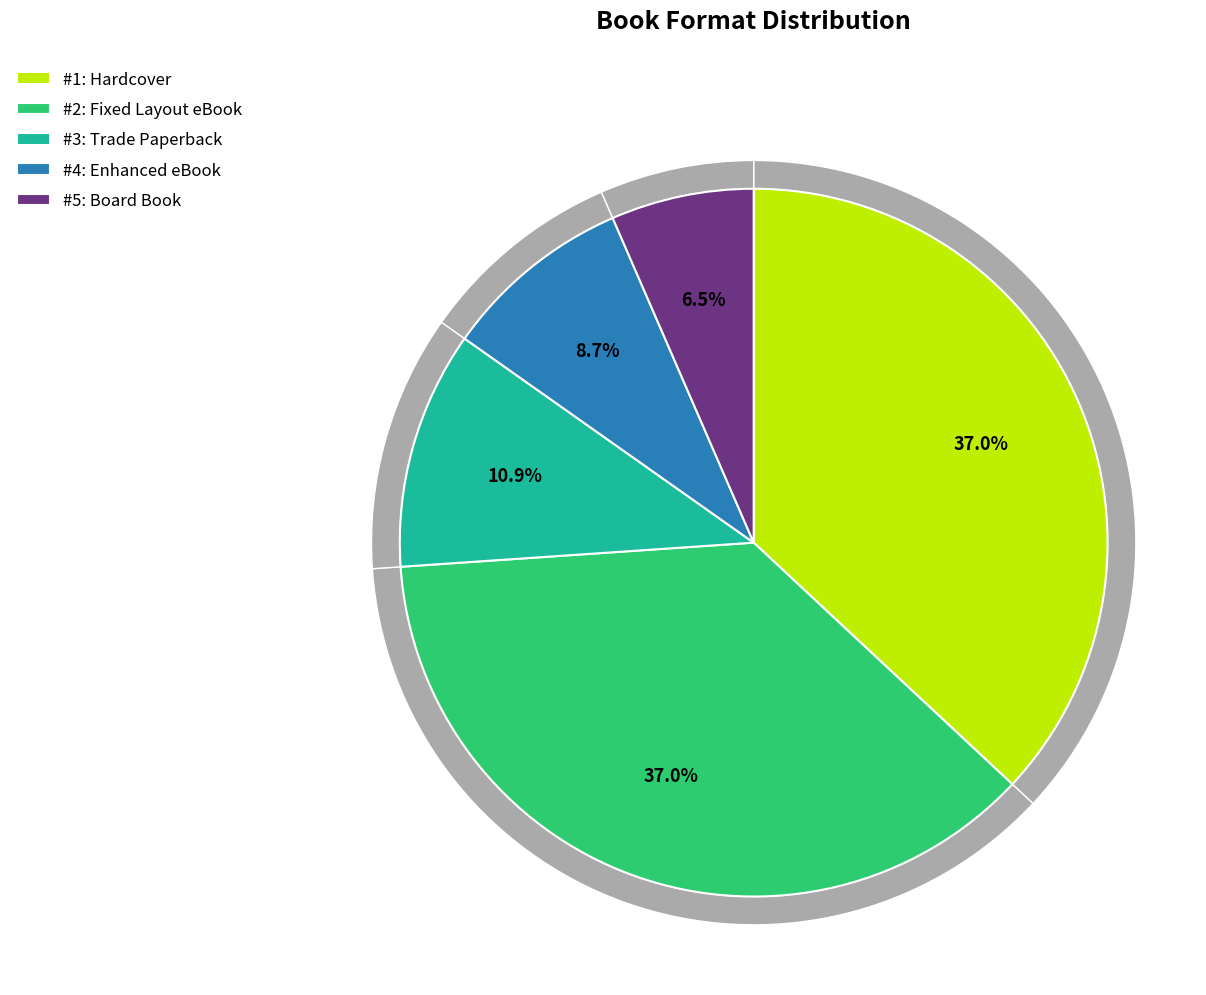

What percentage is NOT represented by Trade Paperback?

89.1%